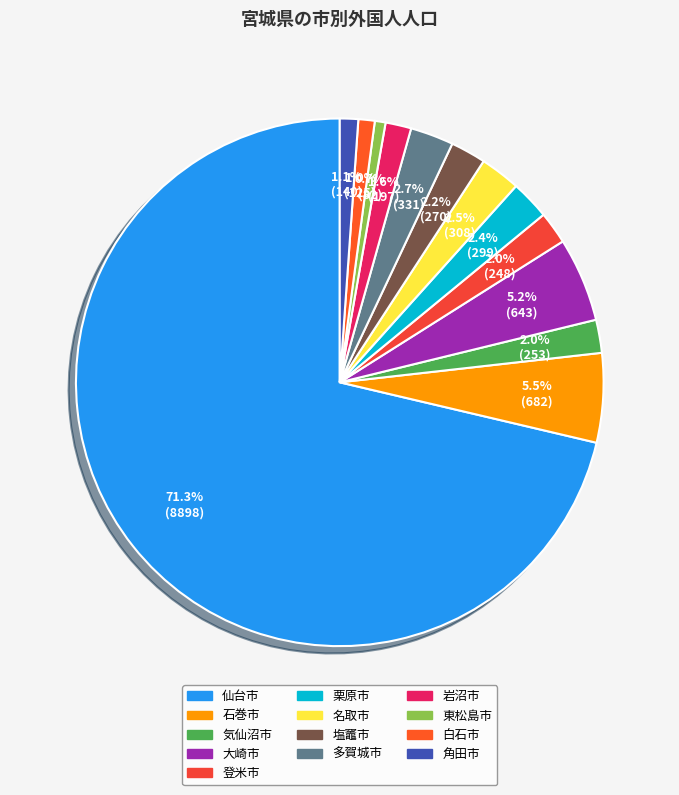

To the nearest percent, what portion does 多賀城市 represent?

3%